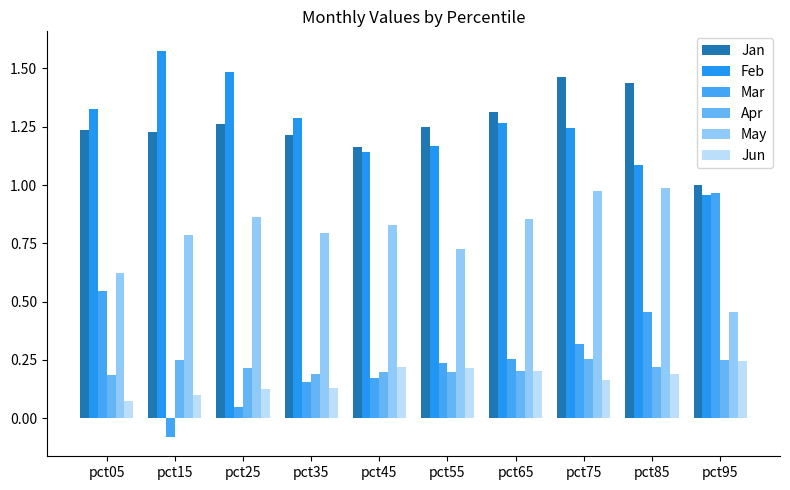

How many groups of bars are there?

10